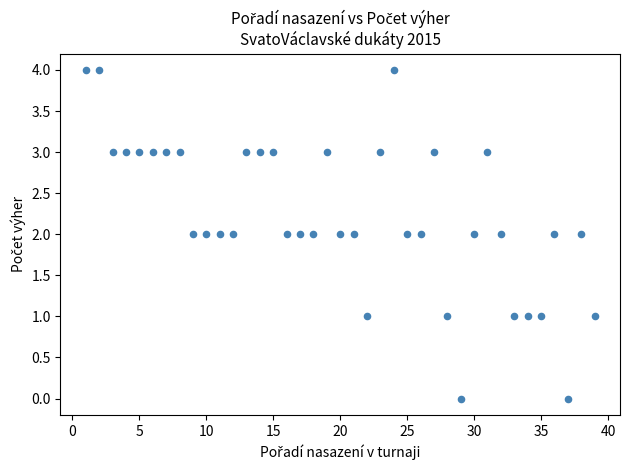

What is the range of Y values (max minus min)?

4